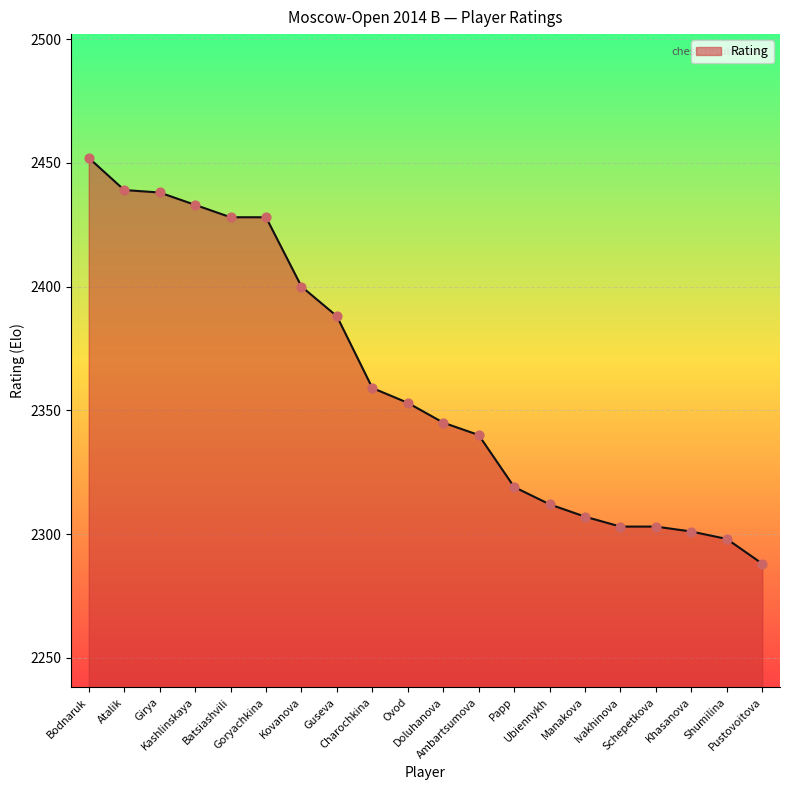

Approximately how many times larger is the value at Charochkina compared to Schepetkova?

1.0